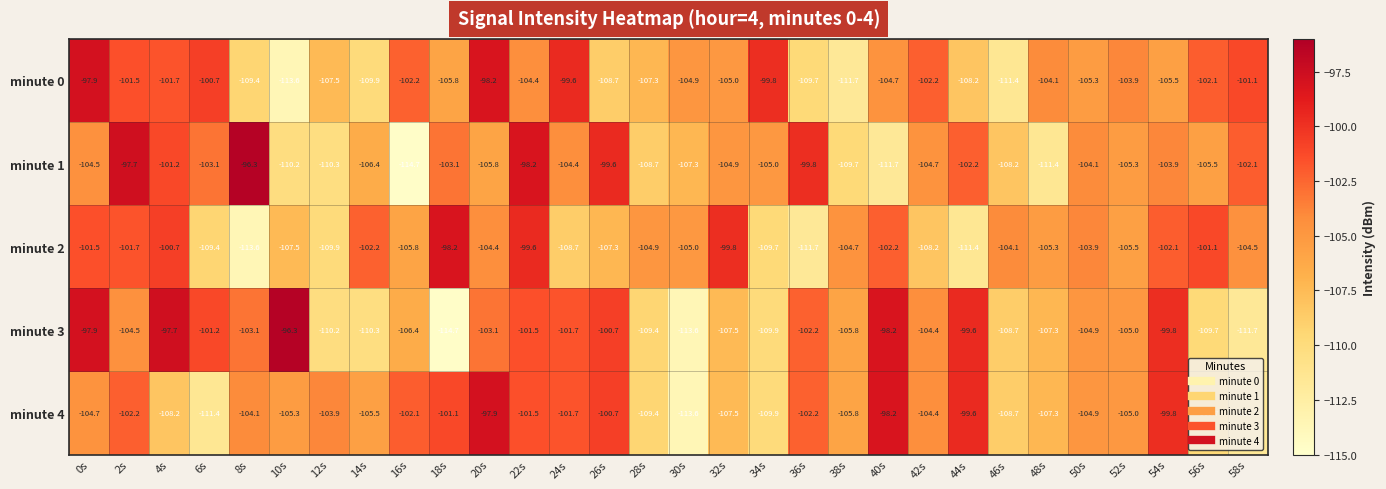

At which label is minute 3 closest to -105?

52s